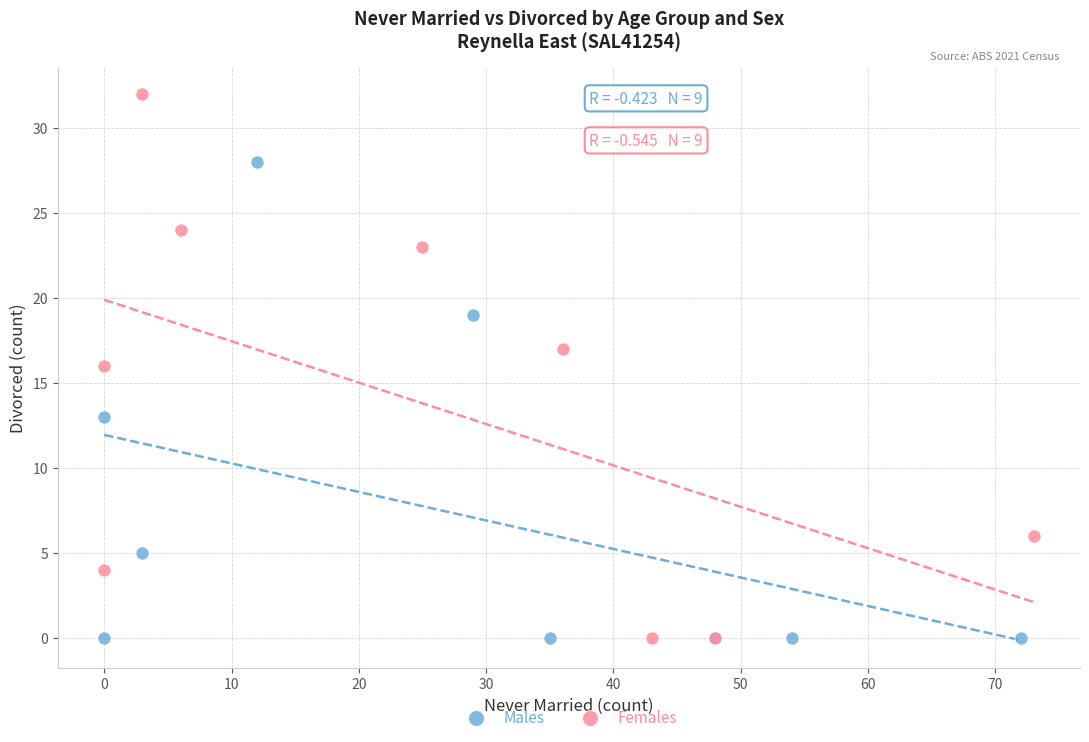

Which series has the widest spread of Y values?

Females